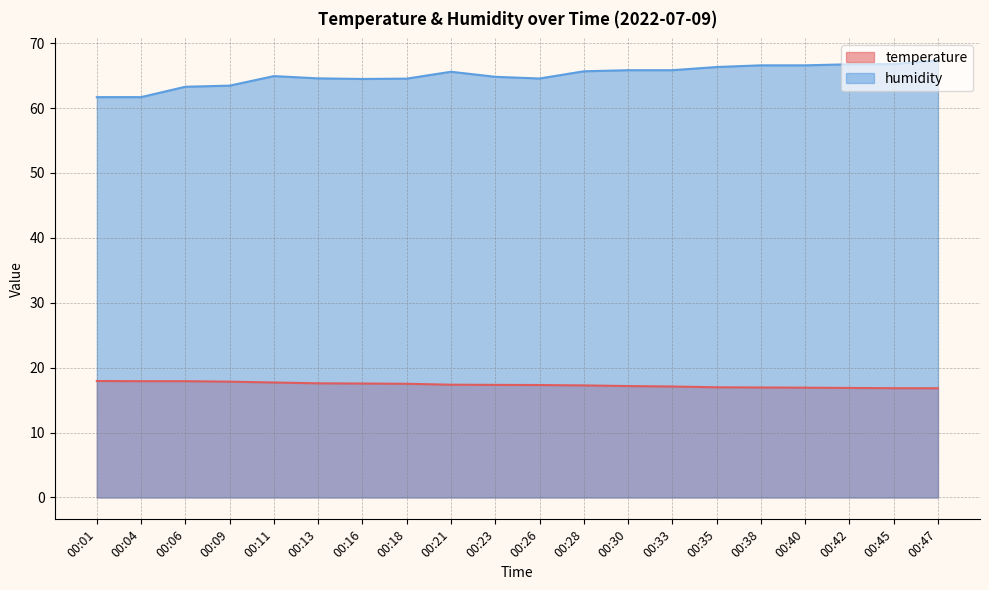

True or false: temperature has more than 0 interior local peaks.

False